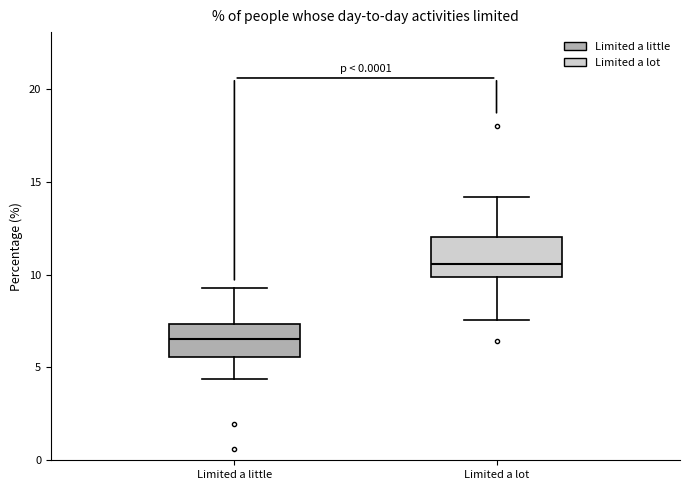

Reading left to right, read every box against the y-axis: the position of its median line, the range the box covers, and the ends of its whiskers. The values are not printed on the chart, so give them approximately, as read against the axis.

Limited a little: median 6.5, box 5.5 to 7.5, whiskers 4.5 to 9.5
Limited a lot: median 10.5, box 10.0 to 12.0, whiskers 7.5 to 14.0